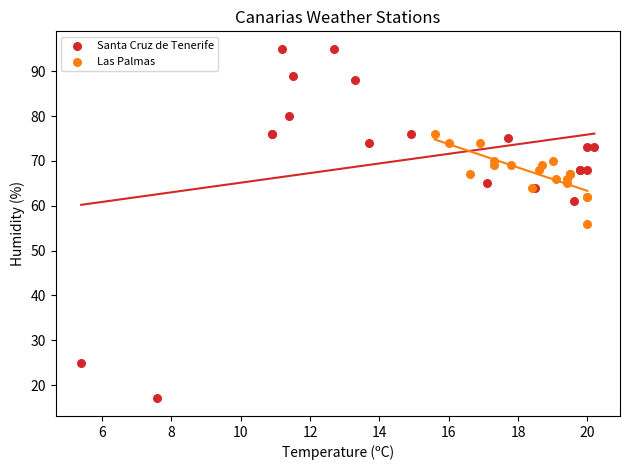

Which series contains the lowest Y value?

Santa Cruz de Tenerife